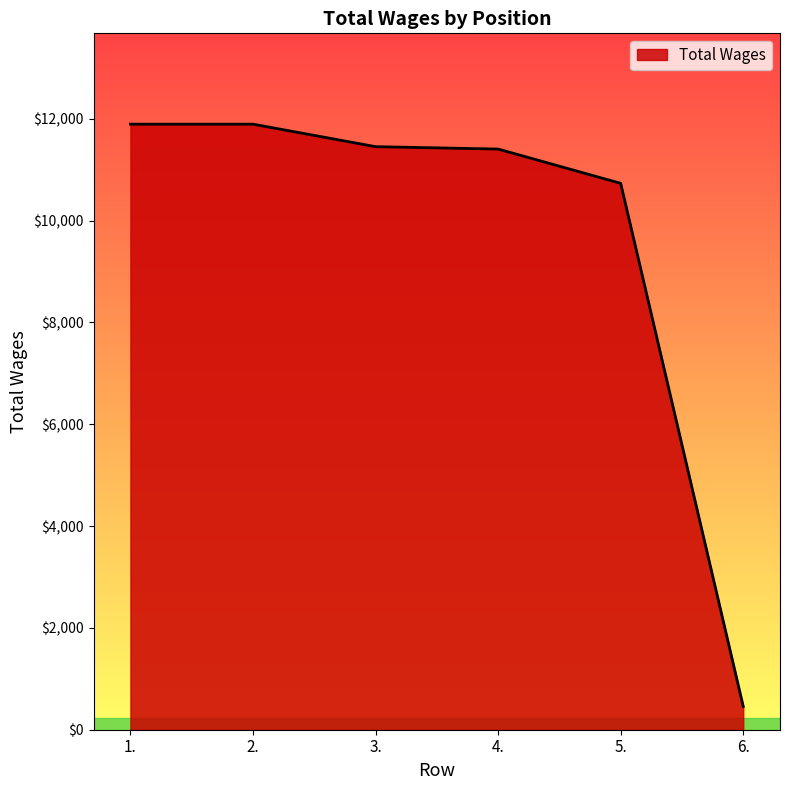

Is it true that the value at 5. is 10730?

True